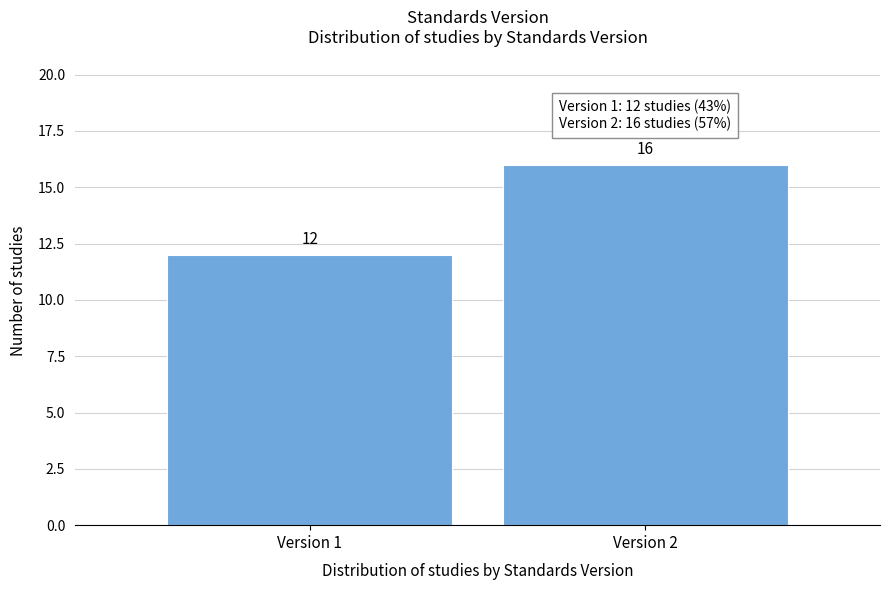

Reading left to right, transcribe all the data shown in this chart.

12	16